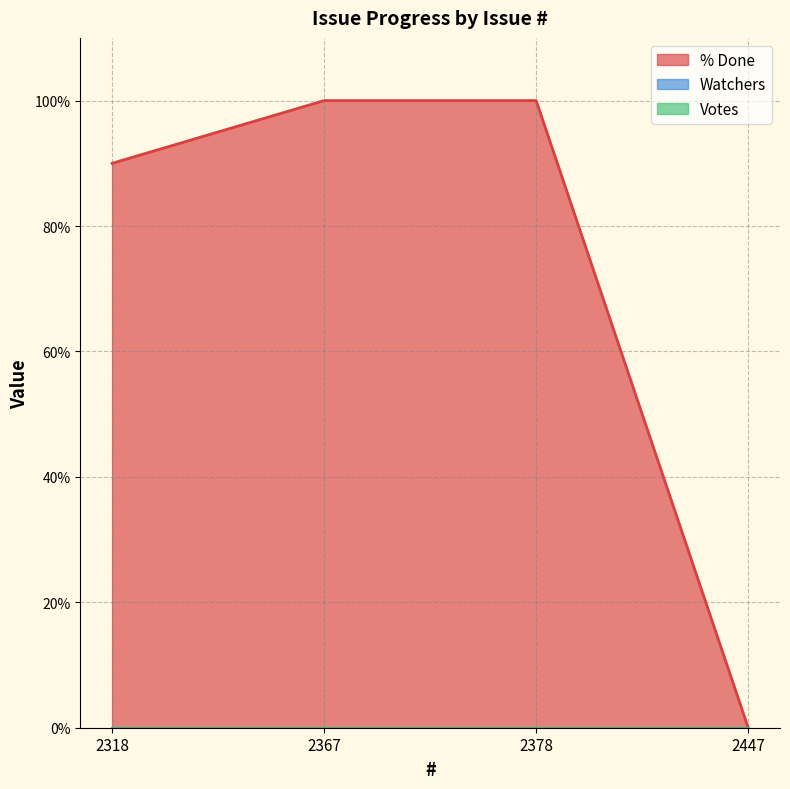

Does the chart display data point markers on the line(s)?

No